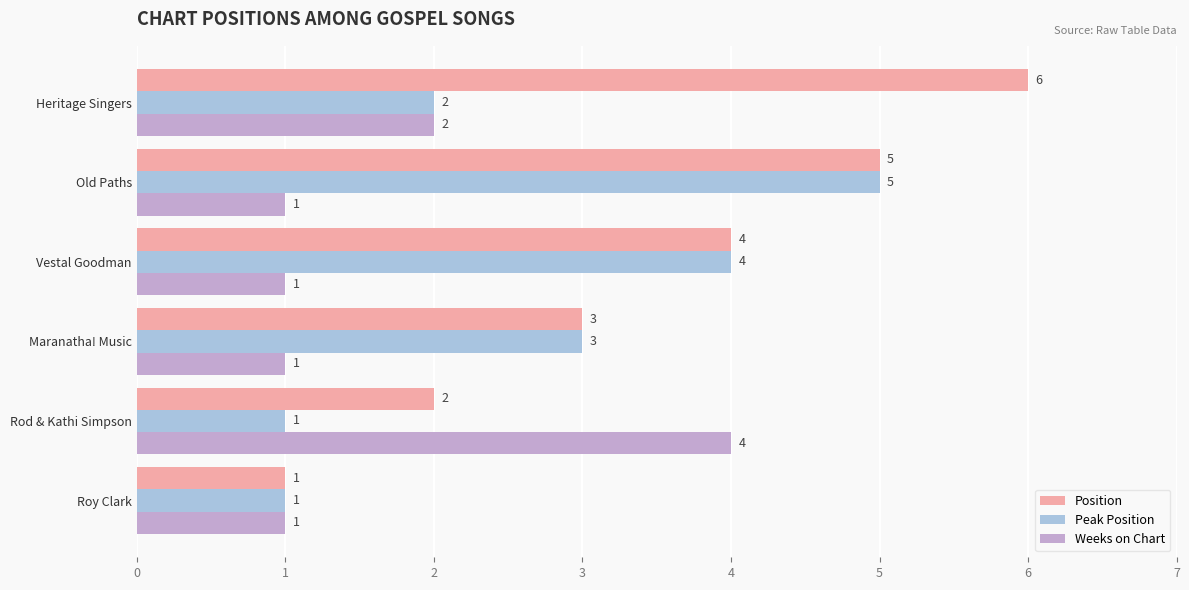

True or false: Peak Position has a value of 7 at Vestal Goodman.

False